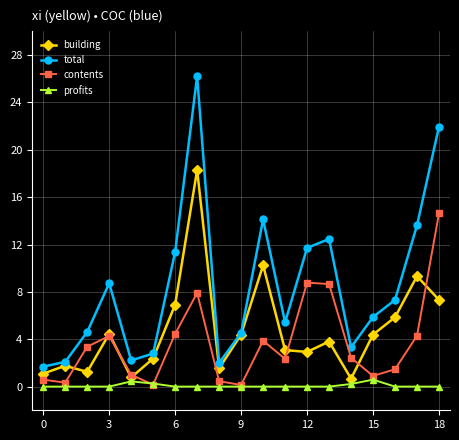

What is the difference between the maximum and minimum values in the contents series?

14.5